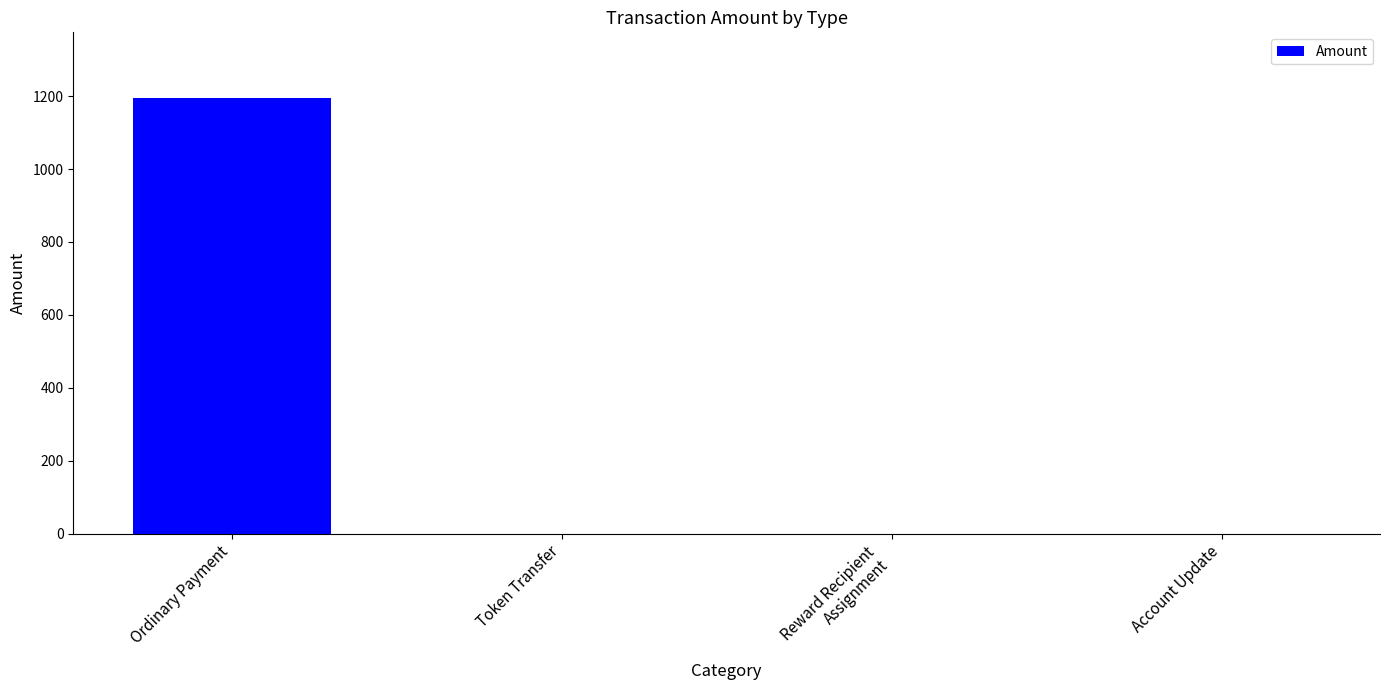

The value at Account Update is 794.4. True or false?

False